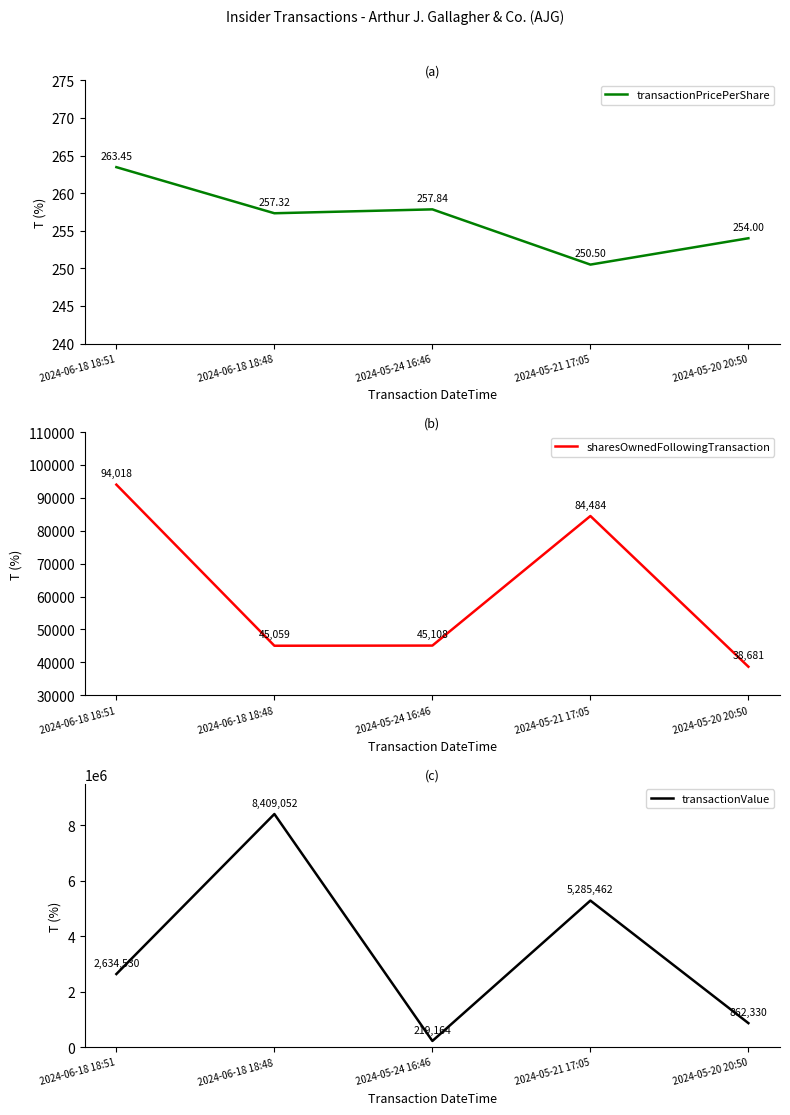

Does the chart have visible grid lines?

No